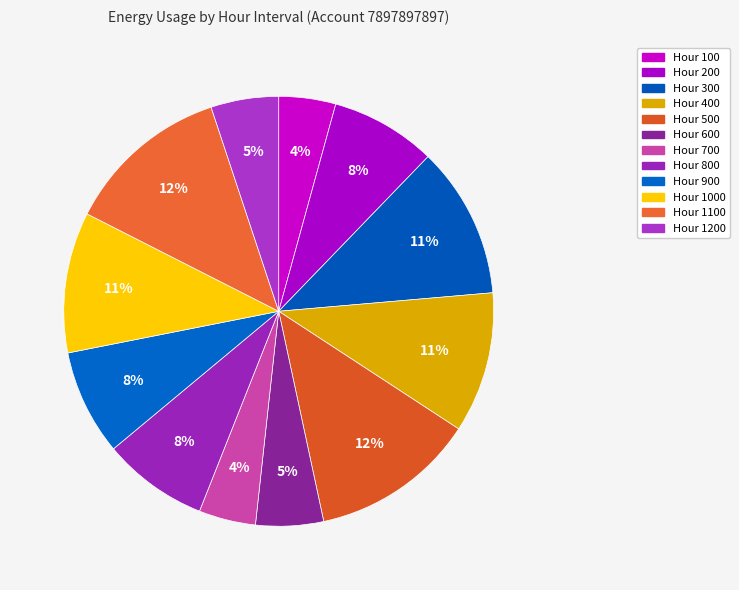

What is the smallest slice in the pie chart?

100